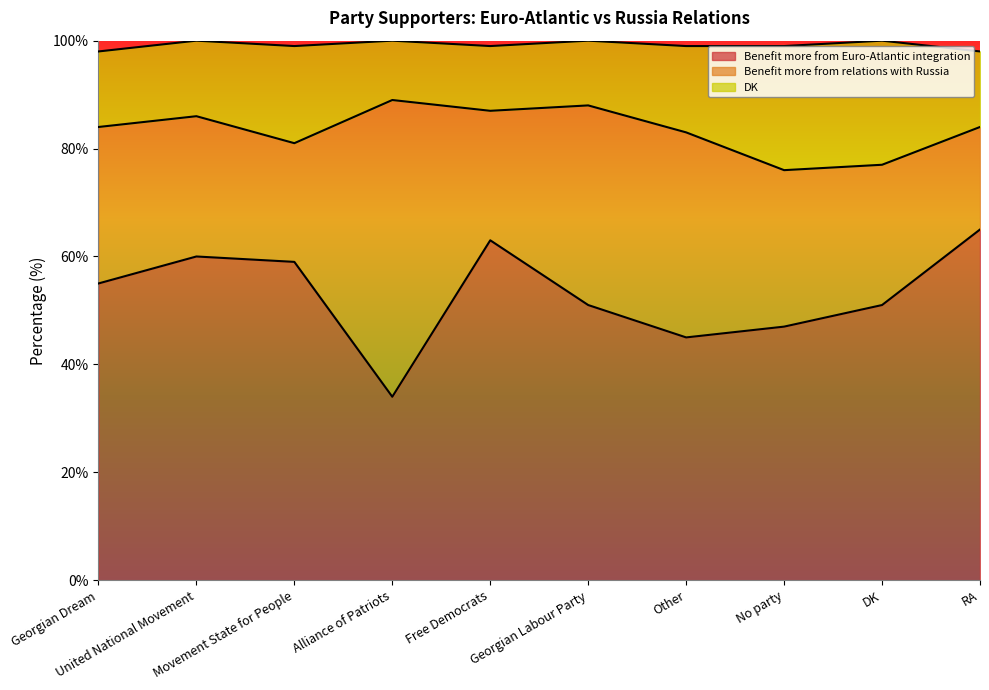

What is the value of the Benefit more from Euro-Atlantic integration point at the 9th from the left?

51